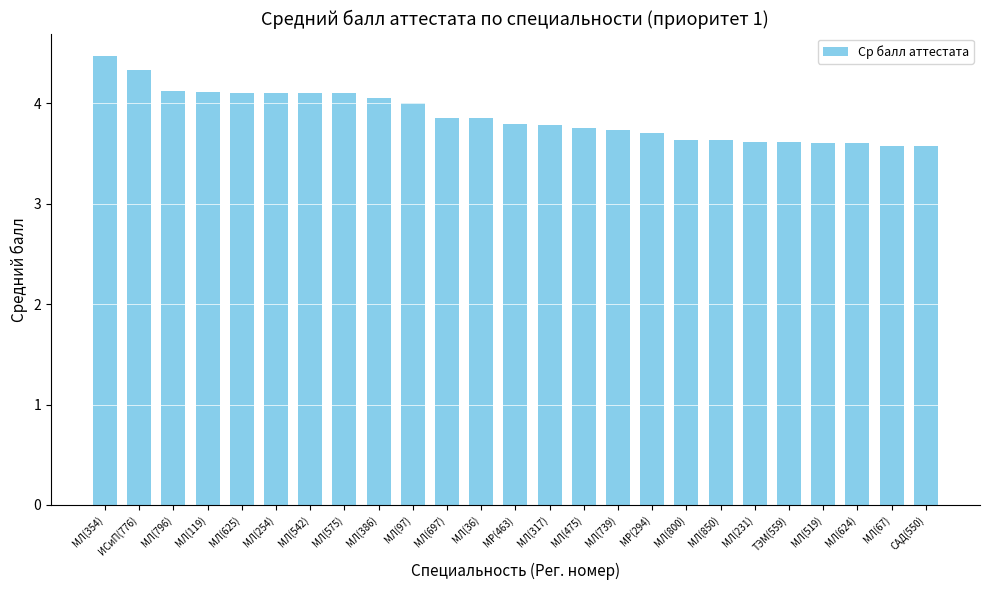

What is the change in value from МЛ(36) to МР(463)?

-0.1